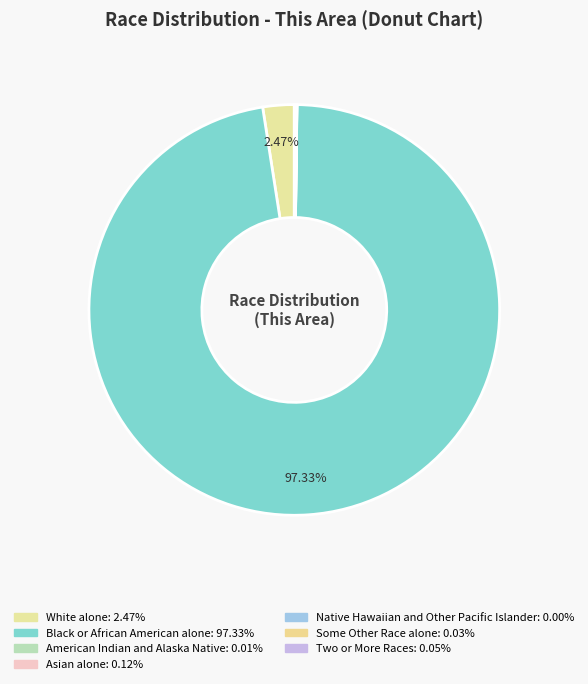

Does Two or More Races represent more than half of the total?

No